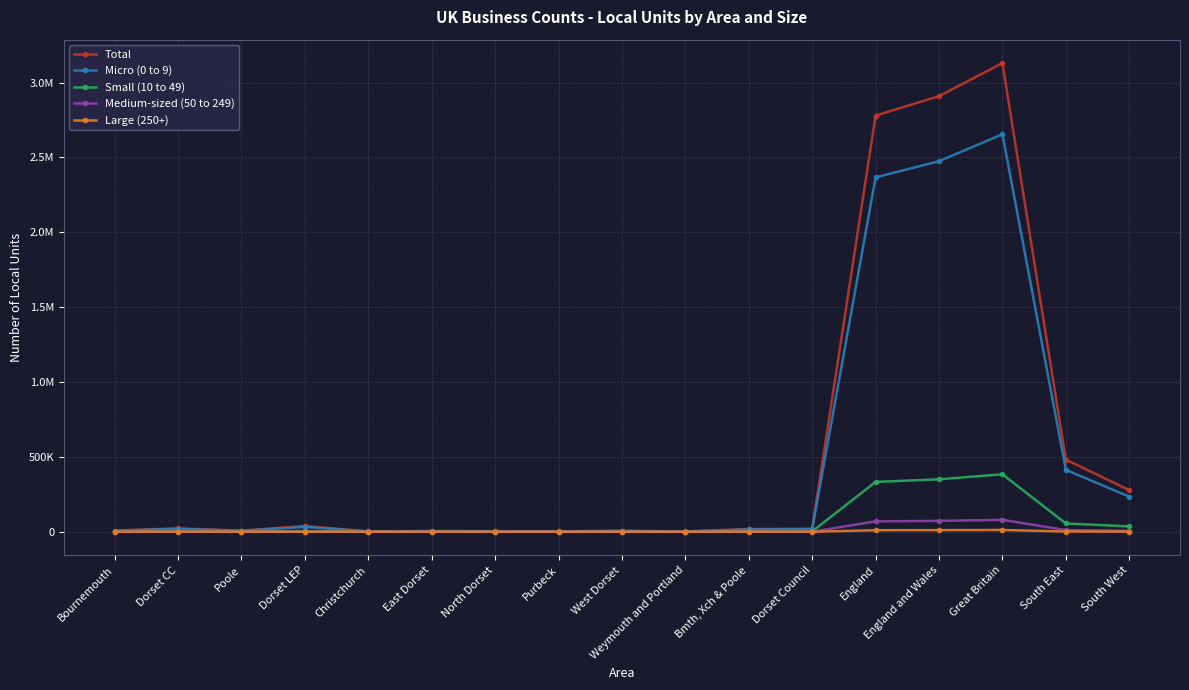

What is the maximum value shown in the chart?

3130100